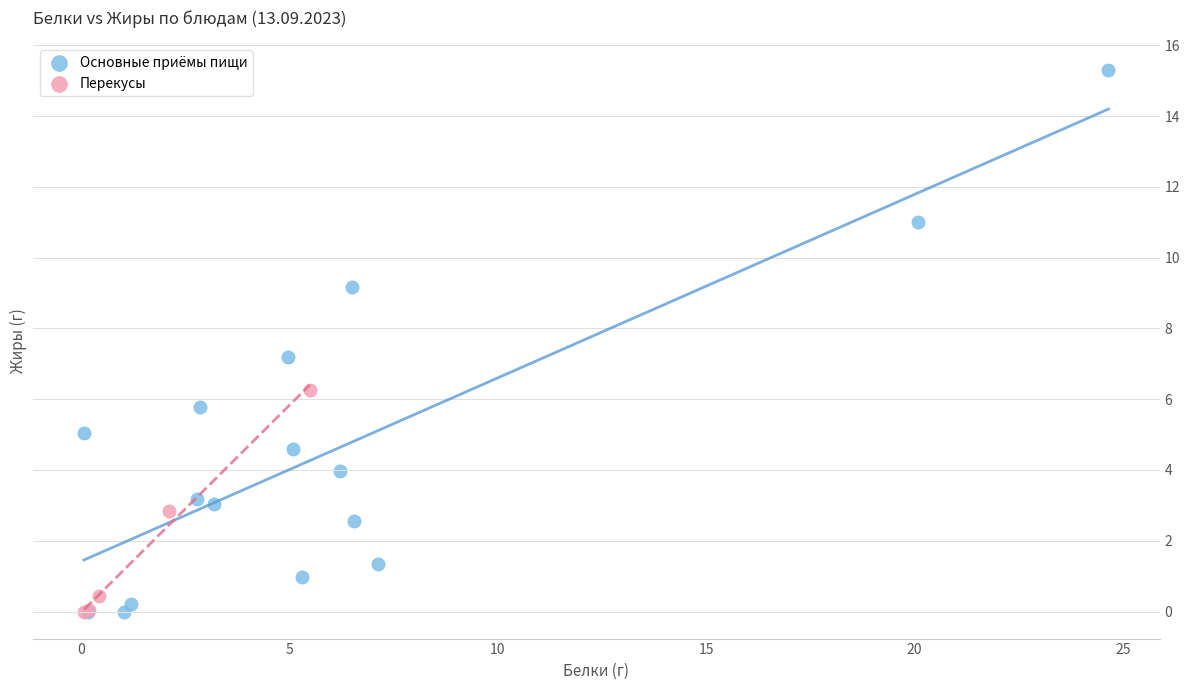

Which series has the largest Y range (max minus min)?

Основные приёмы пищи